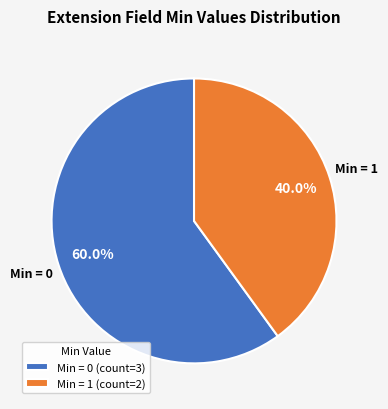

Which slice represents more than half of the pie?

Min = 0 (count=3)